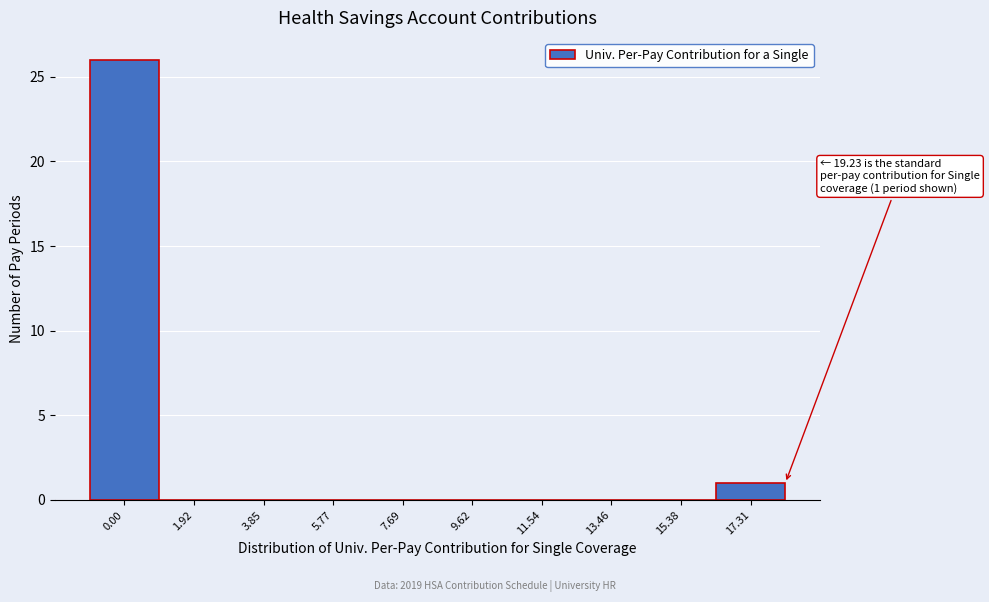

Reading right to left, list all the values displayed in this chart.

17.31=1	15.38=0	13.46=0	11.54=0	9.62=0	7.69=0	5.77=0	3.85=0	1.92=0	0.00=26